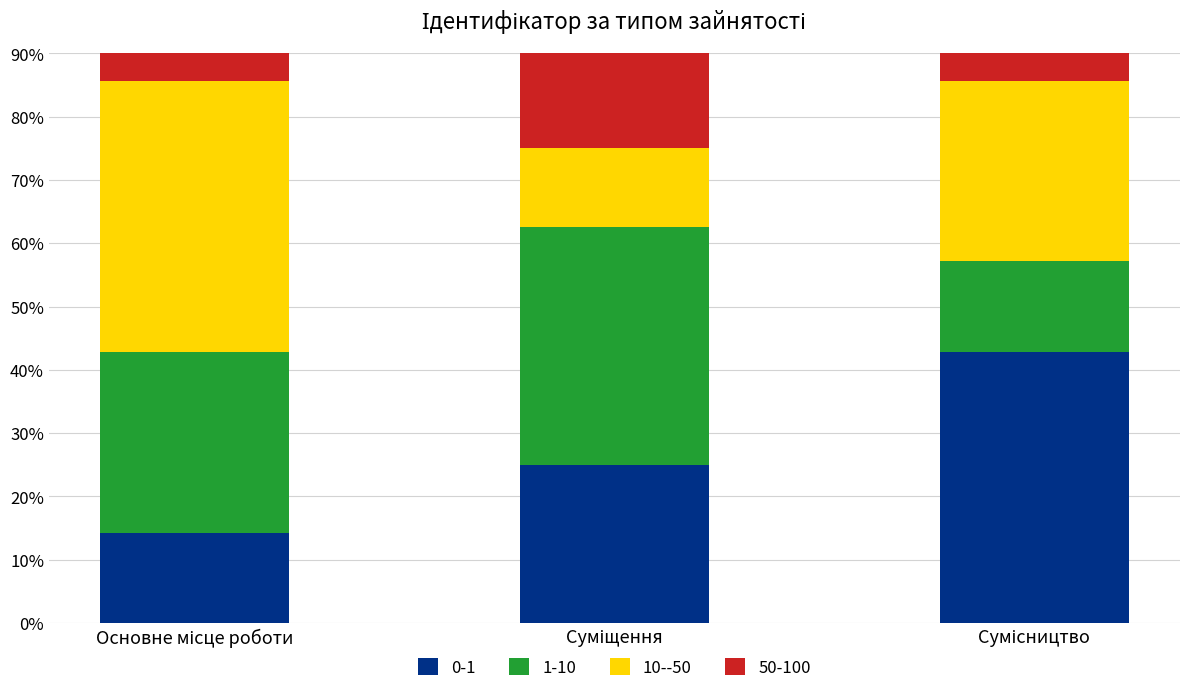

What is the sum of the 1-10 values at Основне місце роботи and Суміщення?

66.1